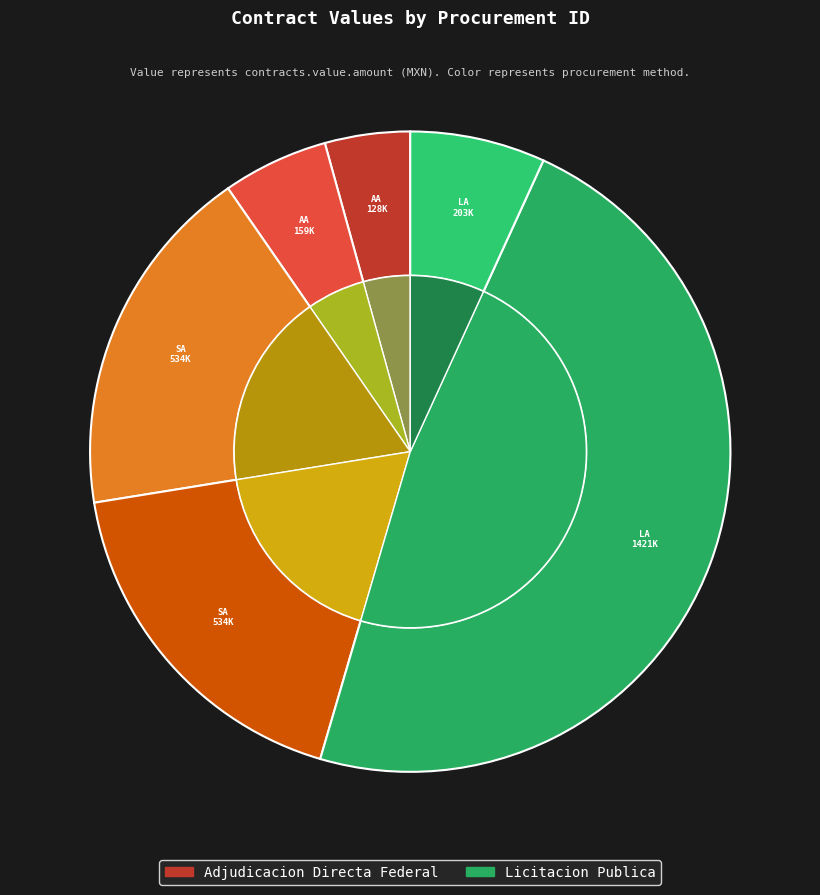

To the nearest percent, what portion does SA-923059974-N6-2014 represent?

18%